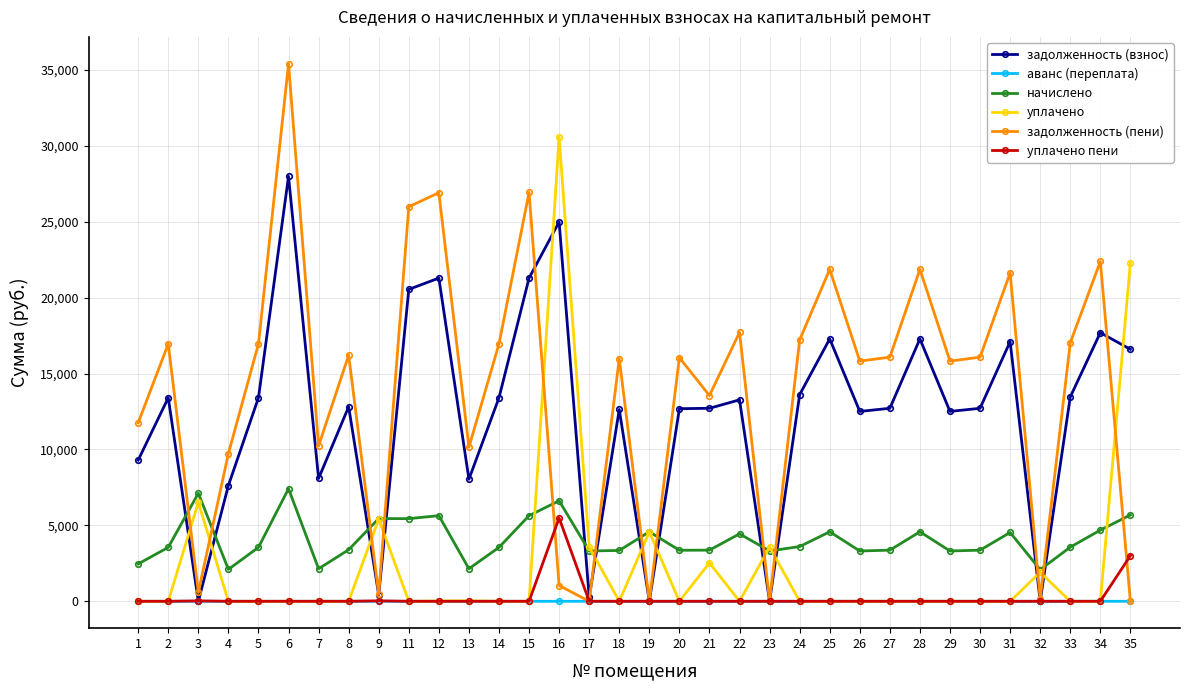

What is the difference between the second highest and minimum values in the начислено series?

5035.0